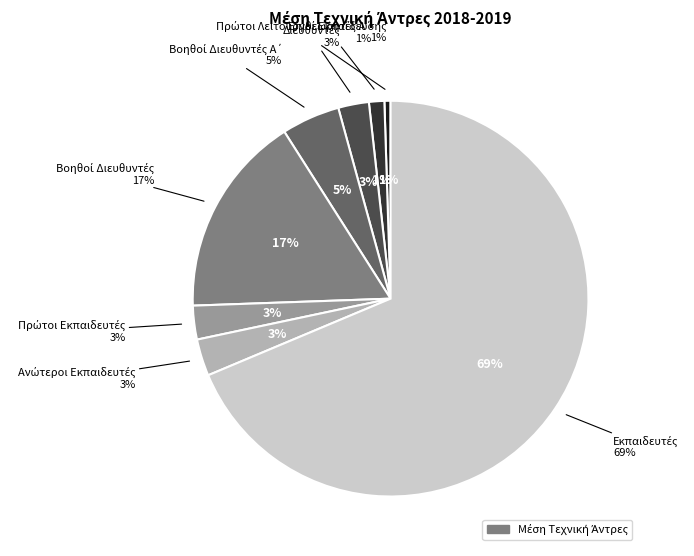

What is the smallest slice in the pie chart?

Καθηγητές